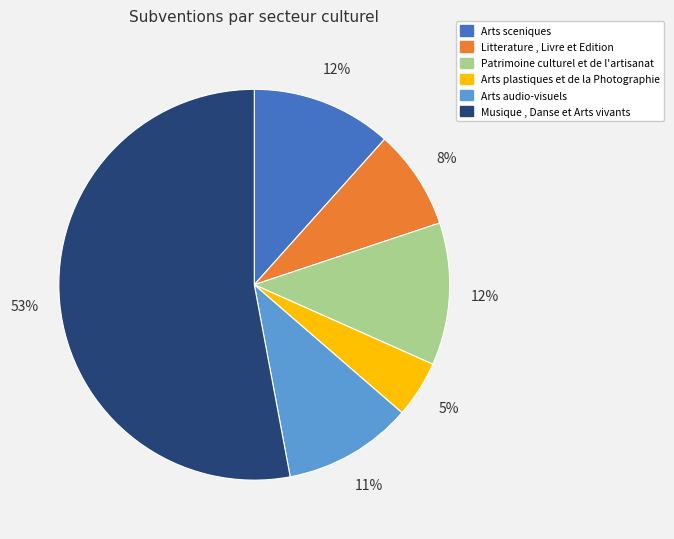

Is it true that Patrimoine culturel et de l'artisanat is 12% of the pie?

True